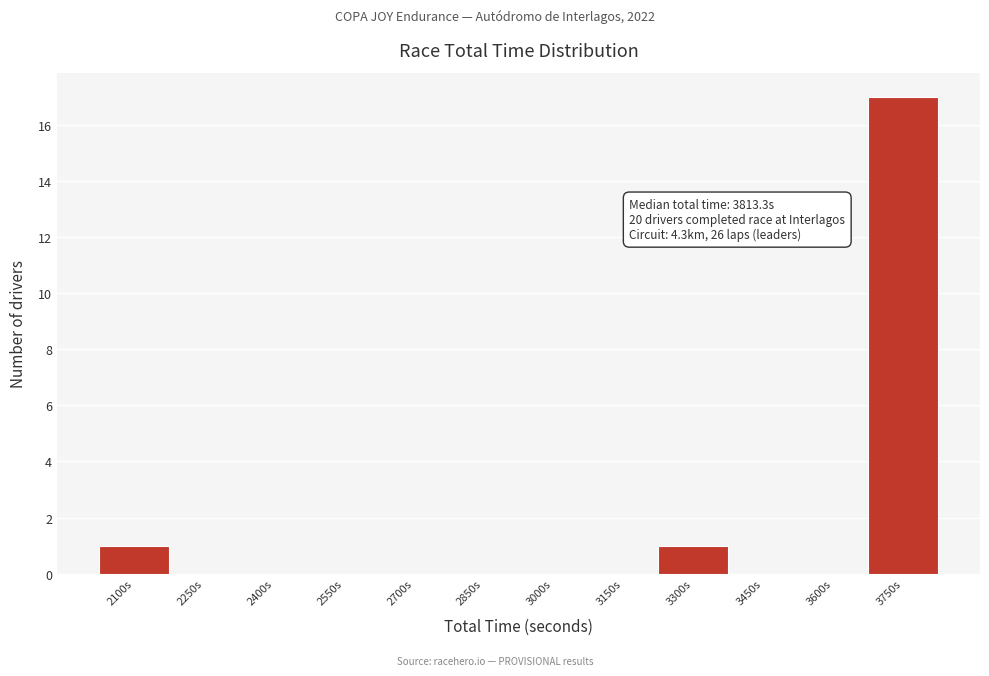

Reading left to right, transcribe all the data shown in this chart.

2100s=1	2250s=0	2400s=0	2550s=0	2700s=0	2850s=0	3000s=0	3150s=0	3300s=1	3450s=0	3600s=0	3750s=17